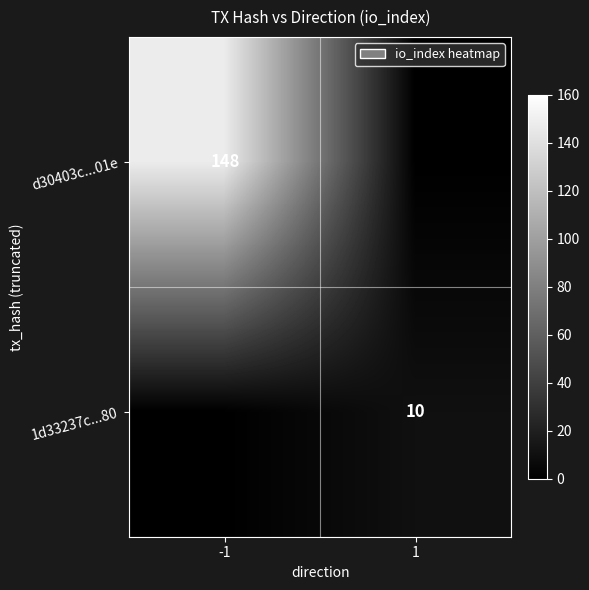

True or false: 1d33237c...80 has a value of 10 at 1.

True